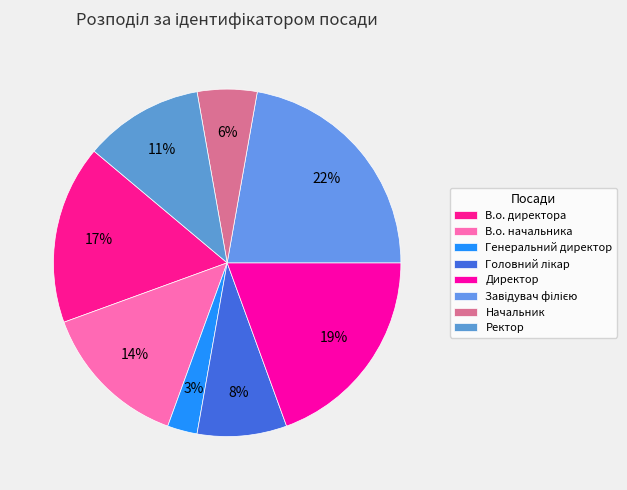

True or false: В.о. директора accounts for 8% of the total.

False